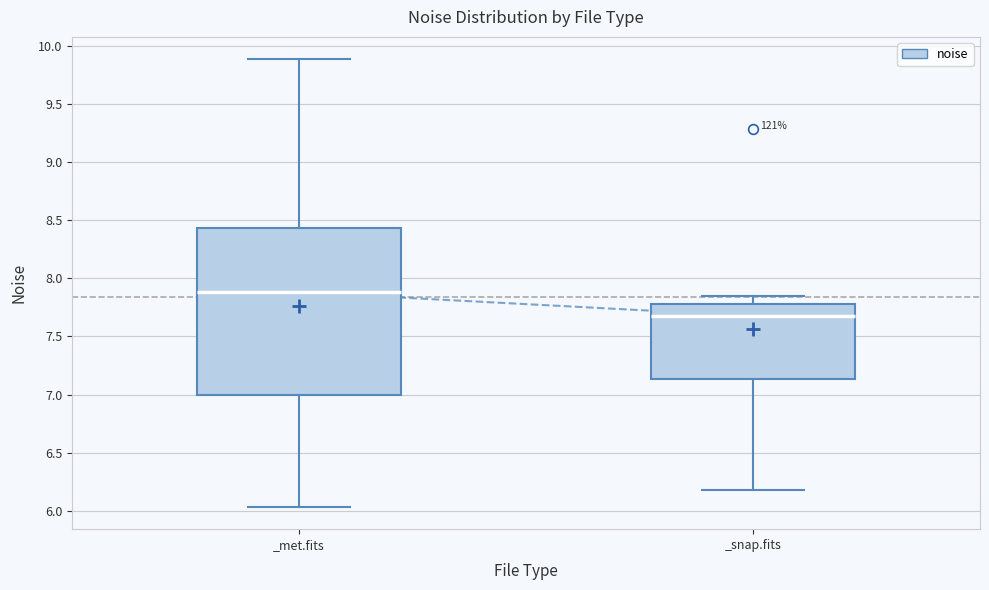

Reading left to right, read every box against the y-axis: the position of its median line, the range the box covers, and the ends of its whiskers. The values are not printed on the chart, so give them approximately, as read against the axis.

_met.fits: median 7.90, box 7.00 to 8.45, whiskers 6.05 to 9.90
_snap.fits: median 7.65, box 7.15 to 7.80, whiskers 6.20 to 7.85